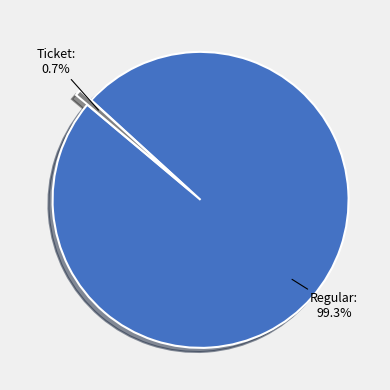

What percentage do Ticket and Regular together represent?

100.0%